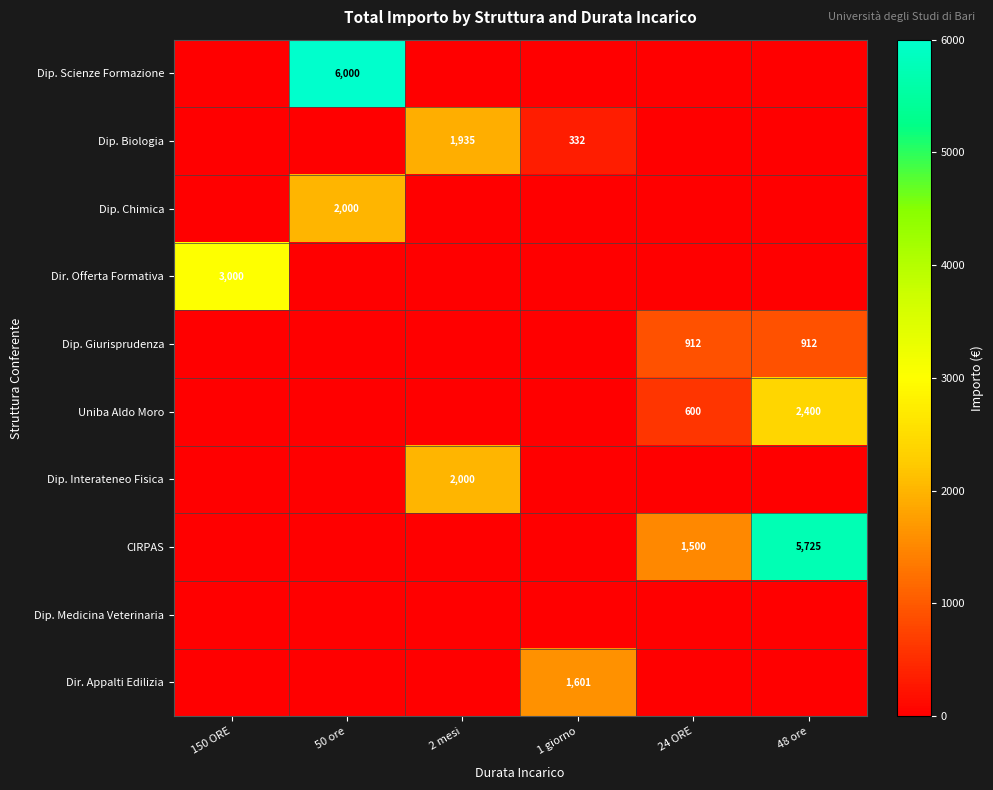

True or false: Dip. Interateneo Fisica has a value of 3271 at 2 mesi.

False